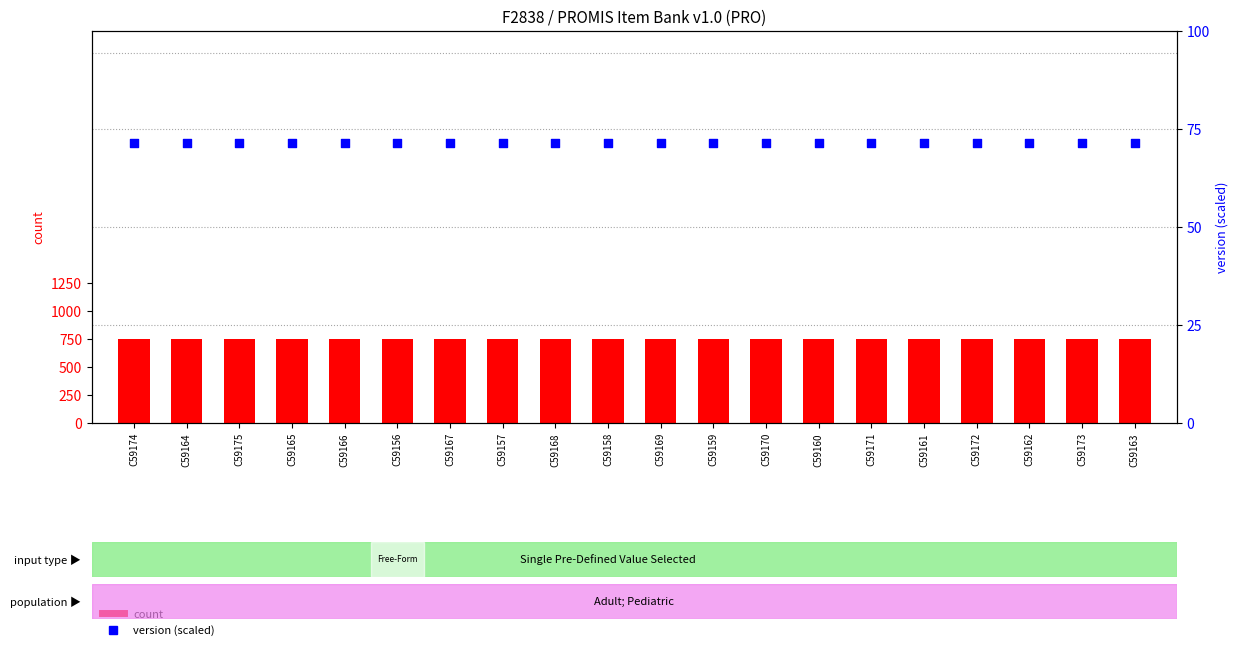

What are all the series names shown in the legend?

count, version (scaled)